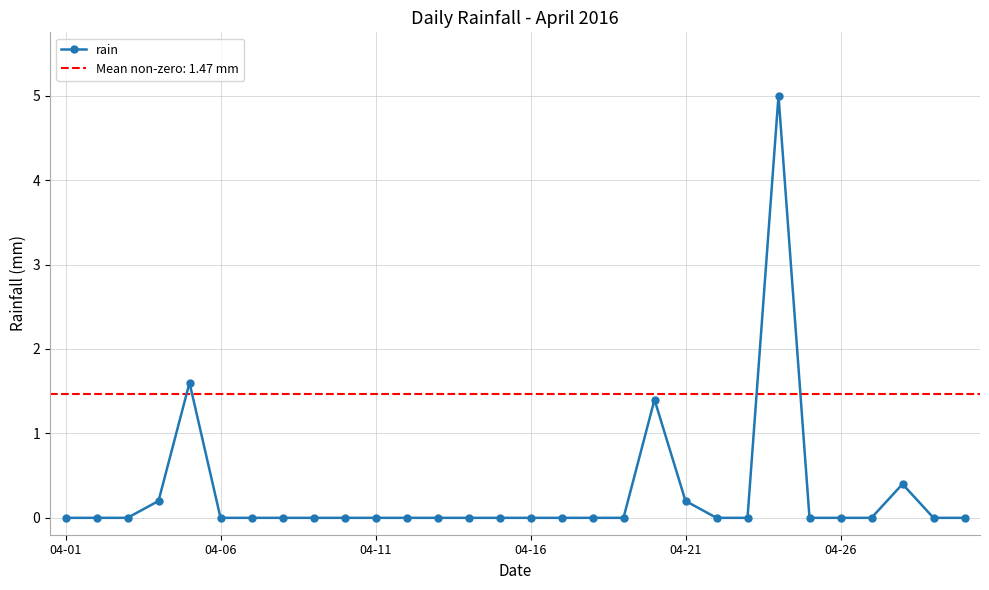

At which category does the chart reach its minimum across all series?

04-01